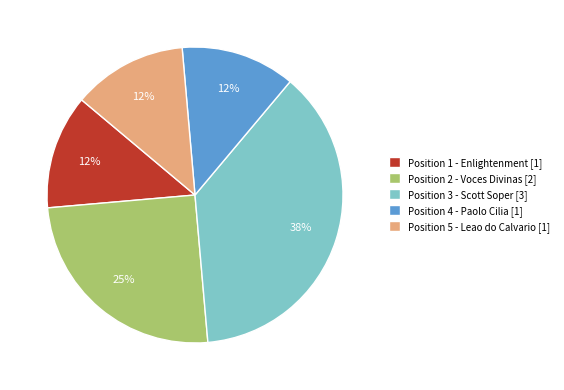

Which category has the biggest portion of the pie?

Position 3 - Scott Soper [3]